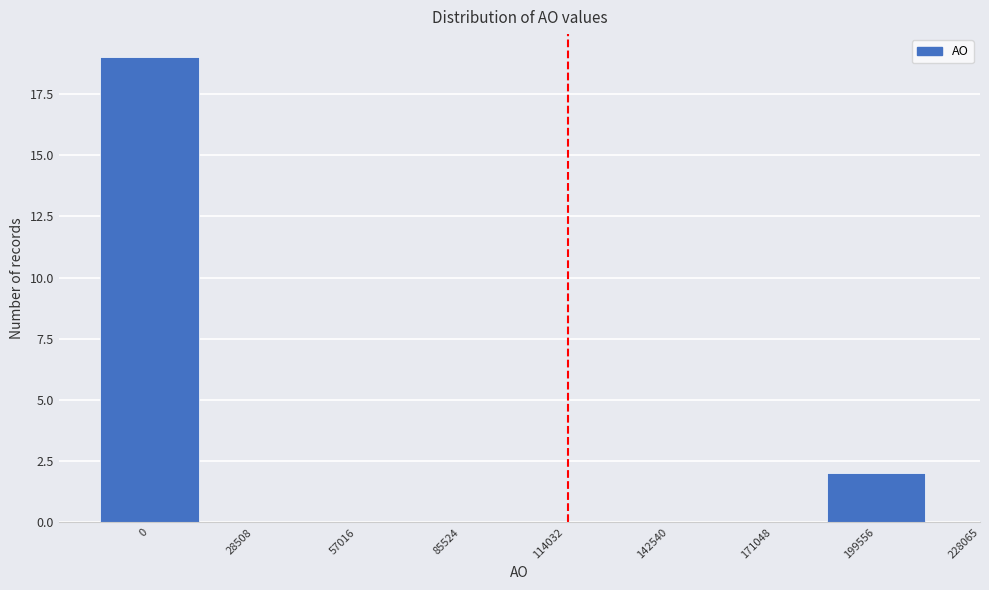

Reading left to right, transcribe all the data shown in this chart.

0=19	28508=0	57016=0	85524=0	114032=0	142540=0	171048=0	199556=2